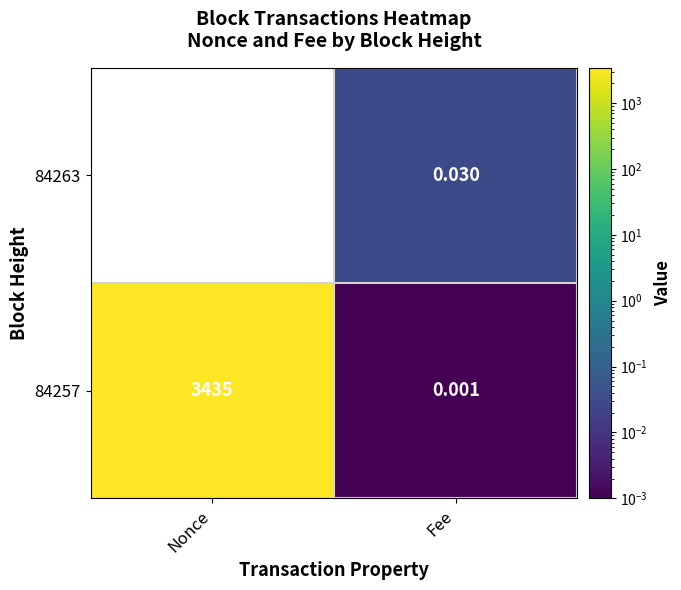

Which category has the highest value across all series?

Nonce